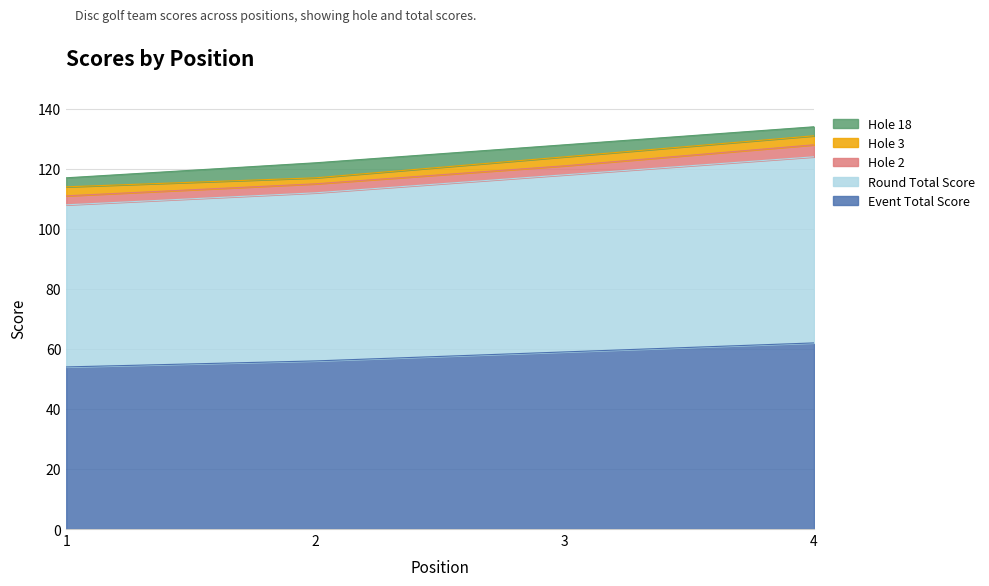

What is the total value across all series at 3?

128